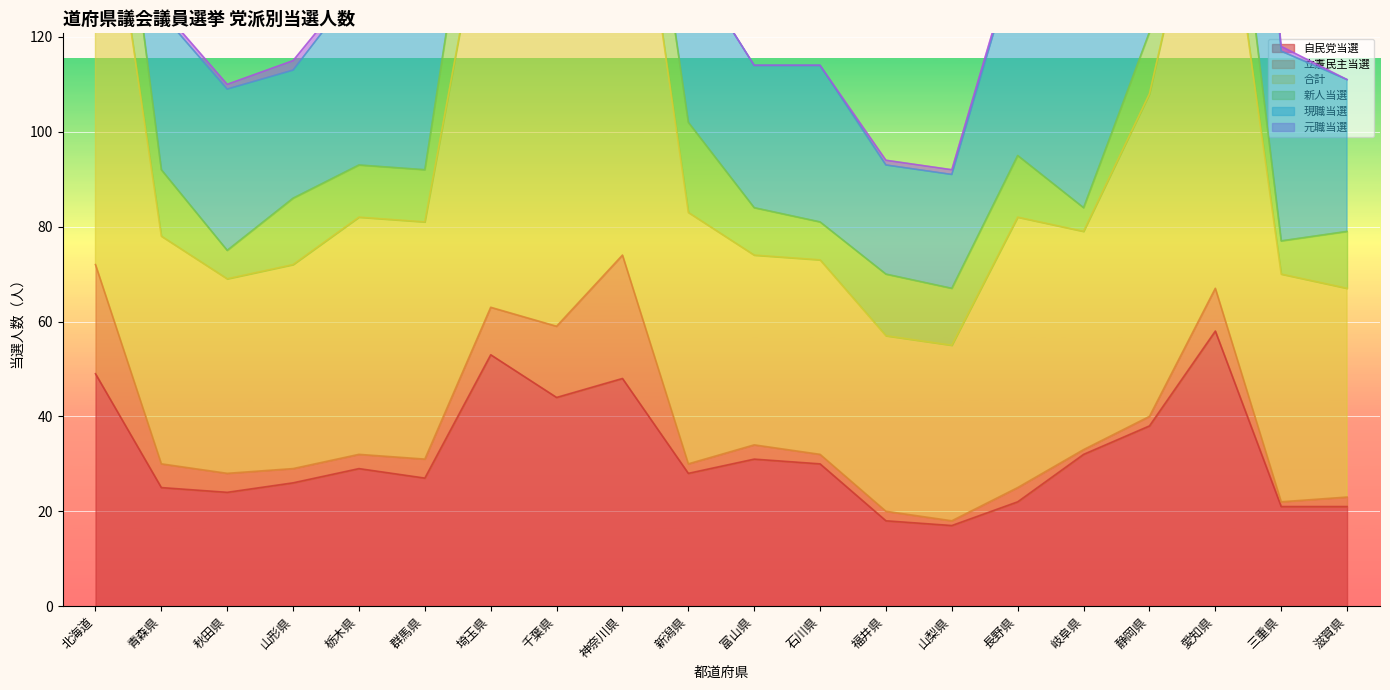

What is the difference between the 自民党当選 values at 神奈川県 and 滋賀県?

27